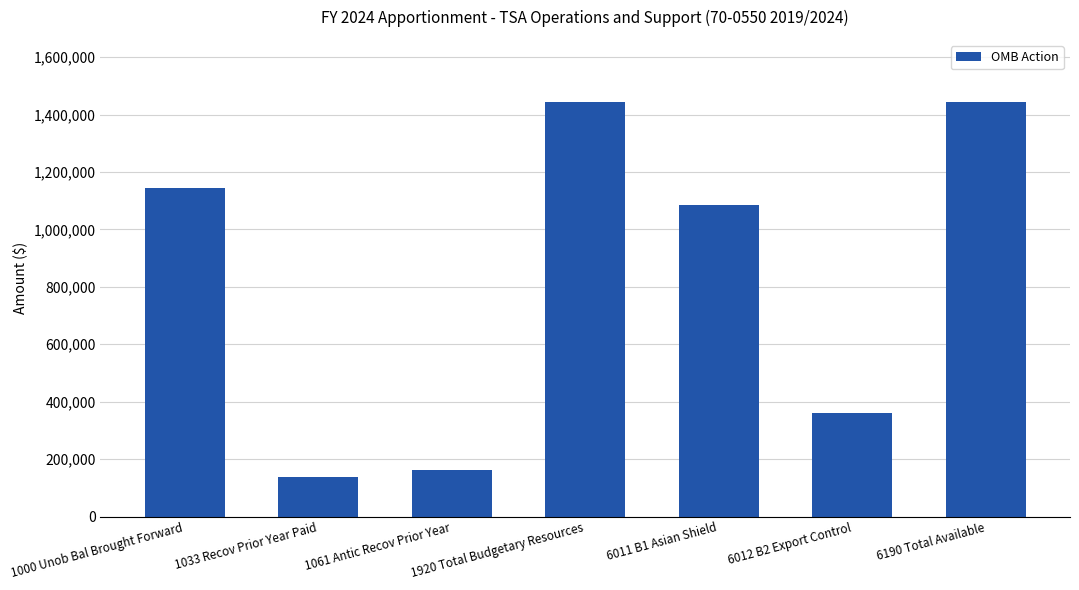

What is the difference between the maximum and second lowest values?

1280340